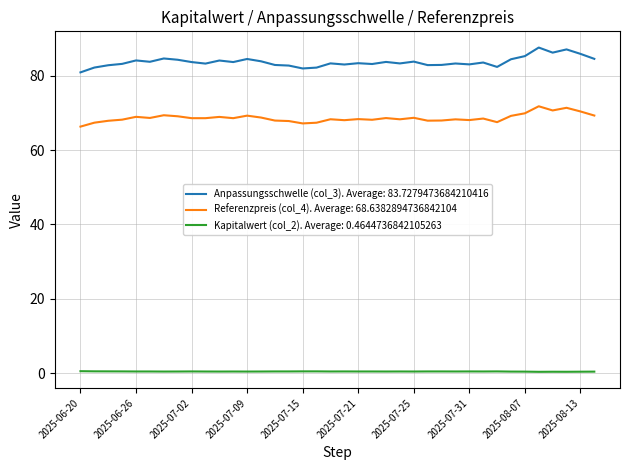

List the series in order of their overall mean, lowest first.

Kapitalwert (col_2). Average: 0.4644736842105263, Referenzpreis (col_4). Average: 68.6382894736842104, Anpassungsschwelle (col_3). Average: 83.7279473684210416